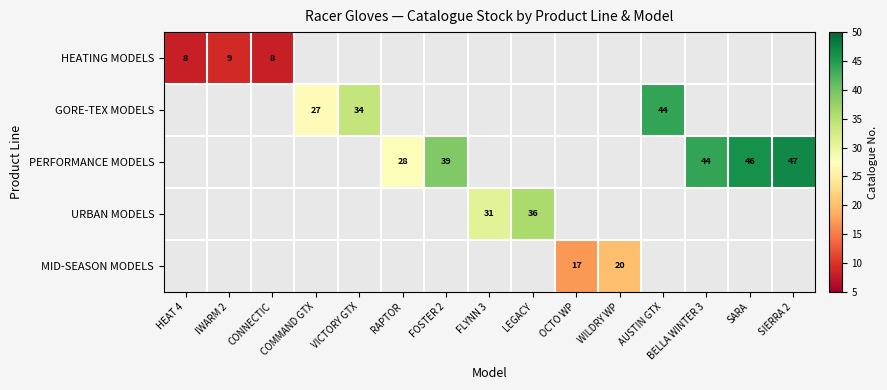

Between HEAT 4 and SARA, which is larger?

SARA